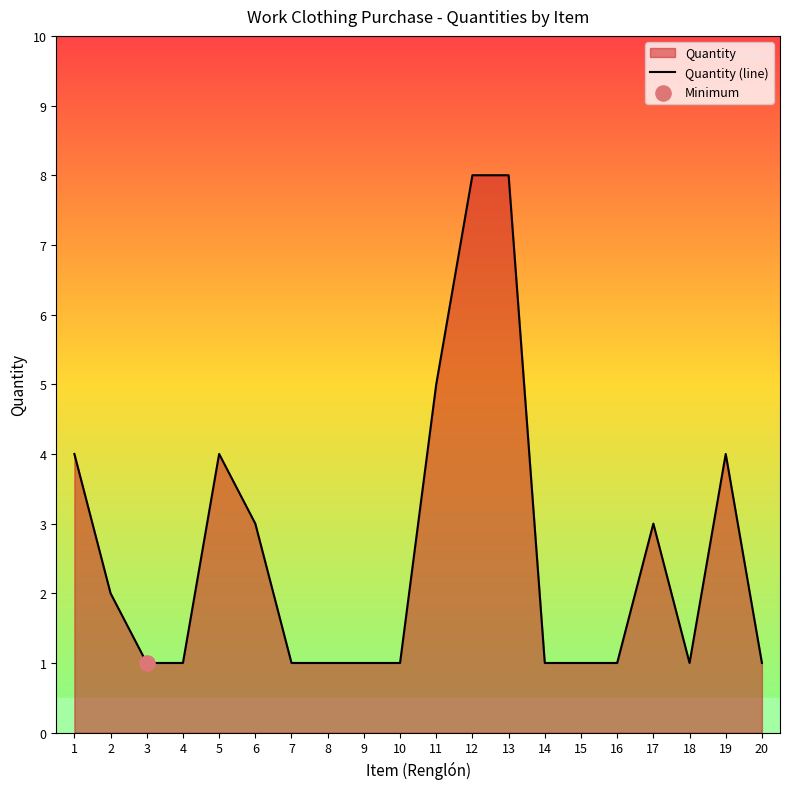

Which has a higher value, 19 or 20?

19